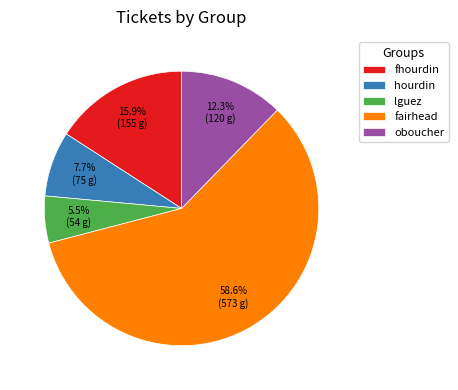

Is the sum of lguez and hourdin greater than half?

No